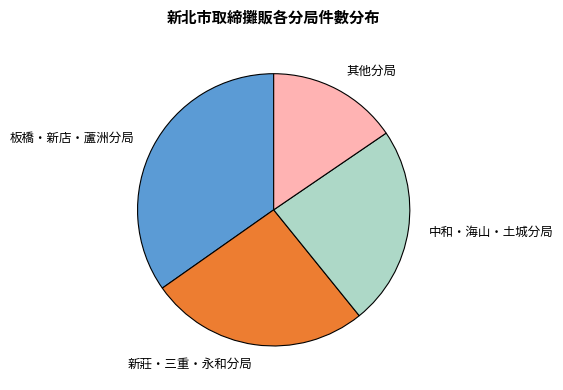

Which category has the biggest portion of the pie?

板橋・新店・蘆洲分局